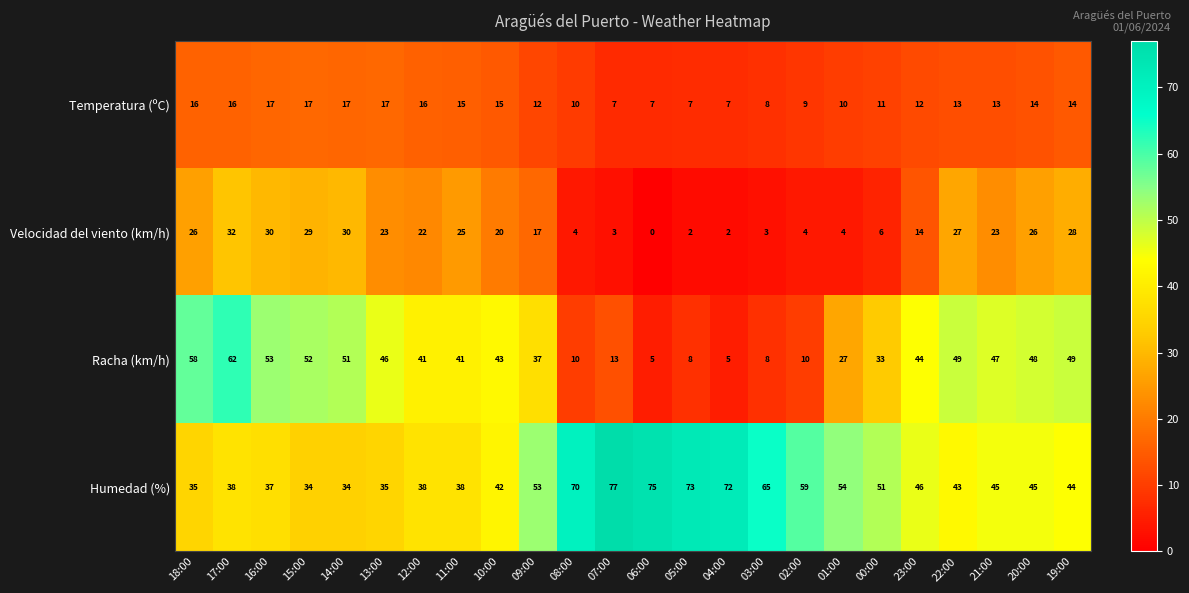

Between 13:00 and 02:00, which series saw the biggest shift?

Racha (km/h)